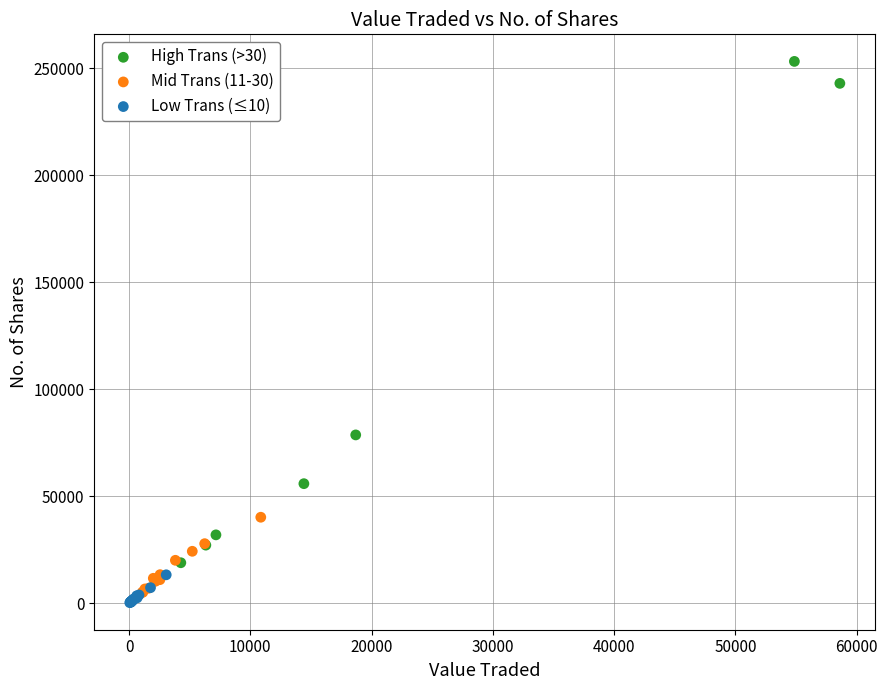

Which series contains the highest Y value?

High Trans (>30)